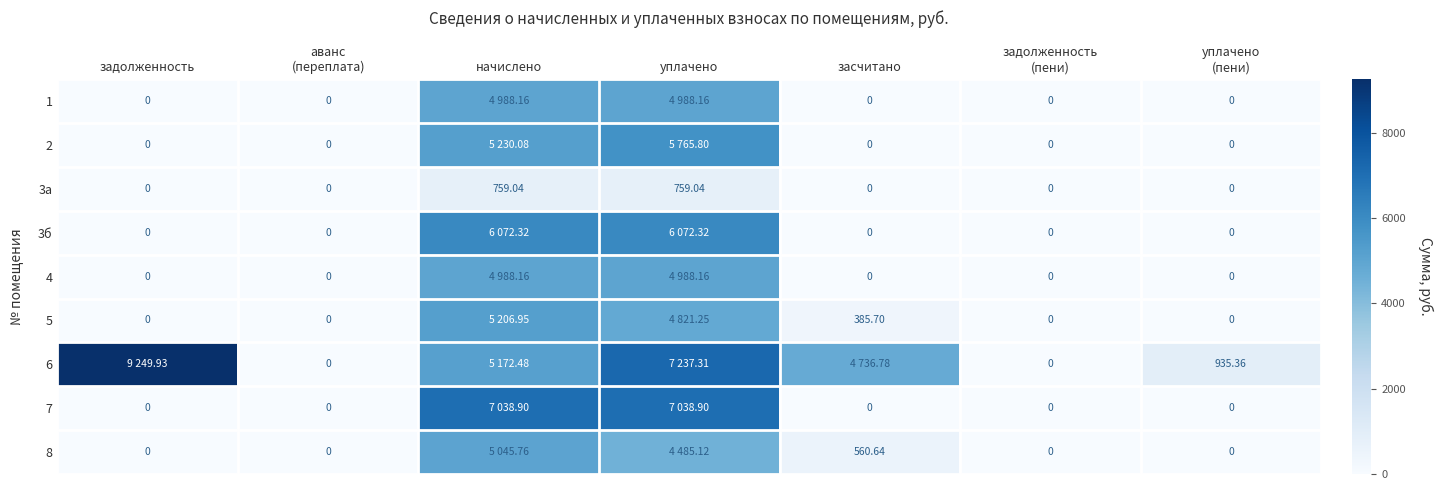

At which label is 1 closest to 2494?

задолженность